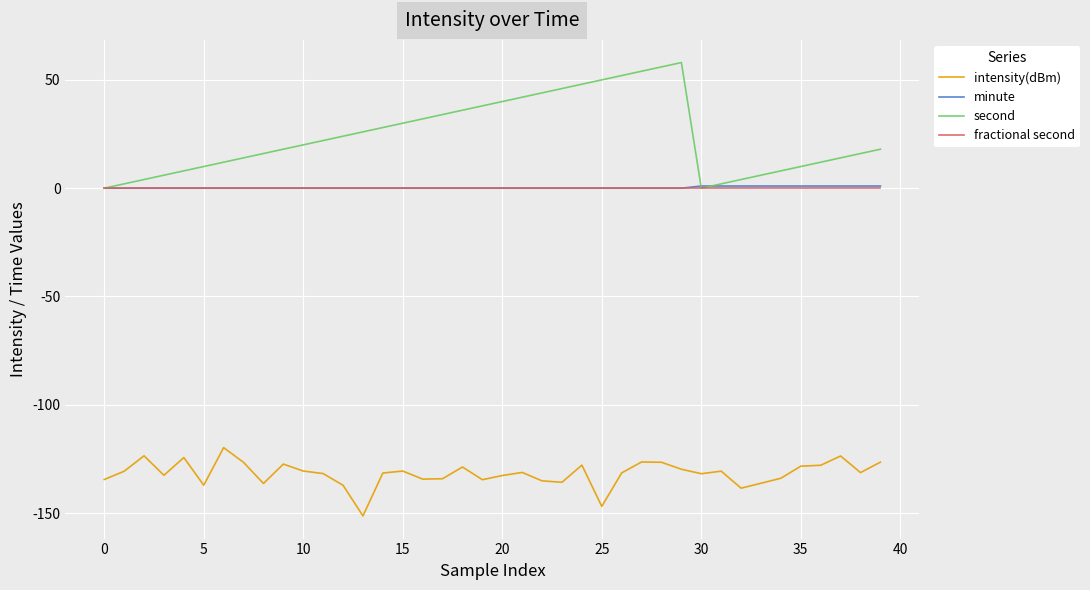

What is the maximum value shown in the chart?

58.0